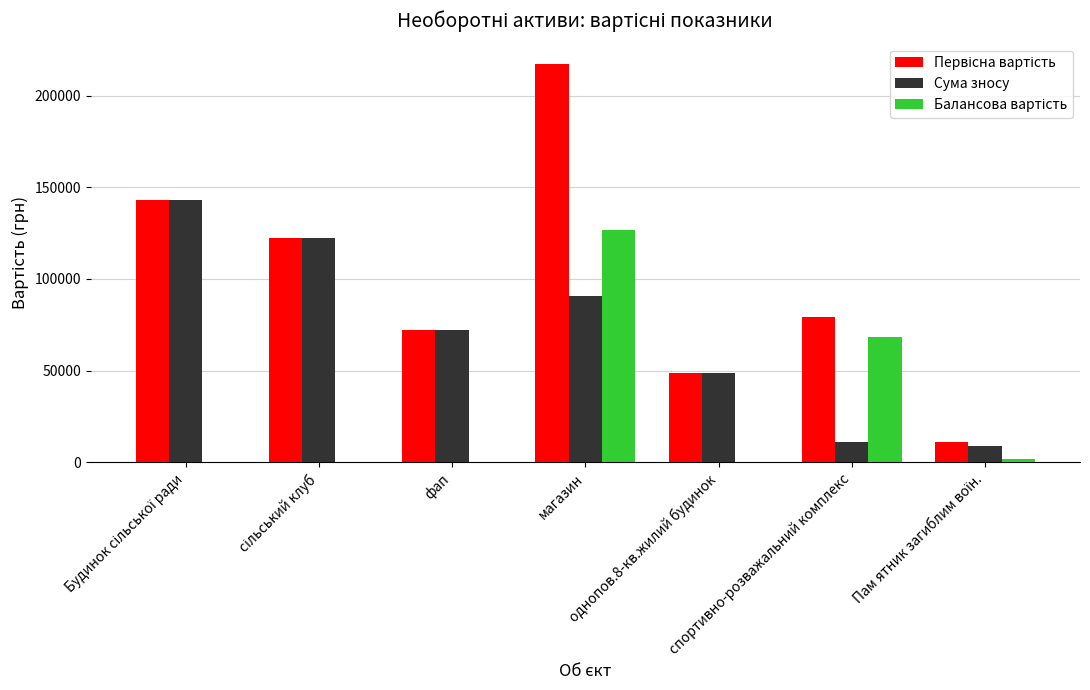

Reading right to left, list all the values displayed in this chart.

Первісна вартість: Пам ятник загиблим воїн.=10905	спортивно-розважальний комплекс=79000	однопов.8-кв.жилий будинок=48643	магазин=217495	фап=72364	сільський клуб=122236	Будинок сільської ради=143021
Сума зносу: Пам ятник загиблим воїн.=8905	спортивно-розважальний комплекс=10863	однопов.8-кв.жилий будинок=48643	магазин=90855	фап=72364	сільський клуб=122236	Будинок сільської ради=143021
Балансова вартість: Пам ятник загиблим воїн.=2000	спортивно-розважальний комплекс=68137	однопов.8-кв.жилий будинок=0	магазин=126640	фап=0	сільський клуб=0	Будинок сільської ради=0